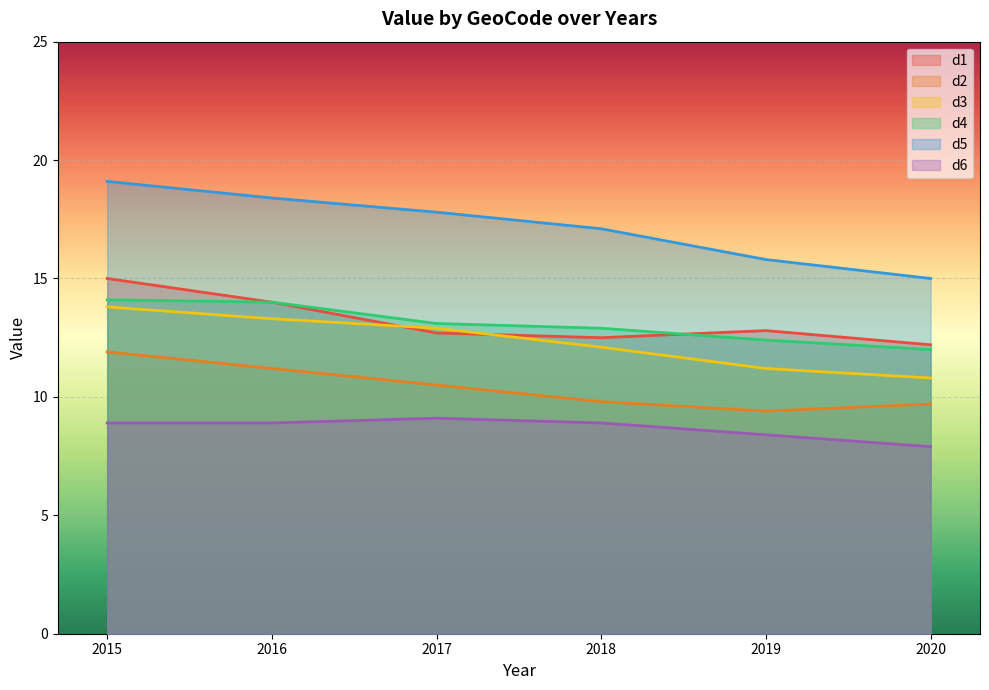

Read the d2 value at 2019.

9.4